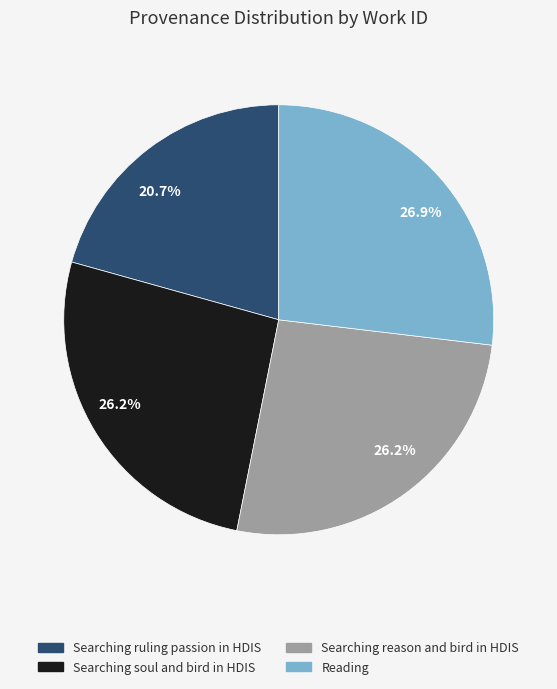

How many slices are in this pie chart?

4